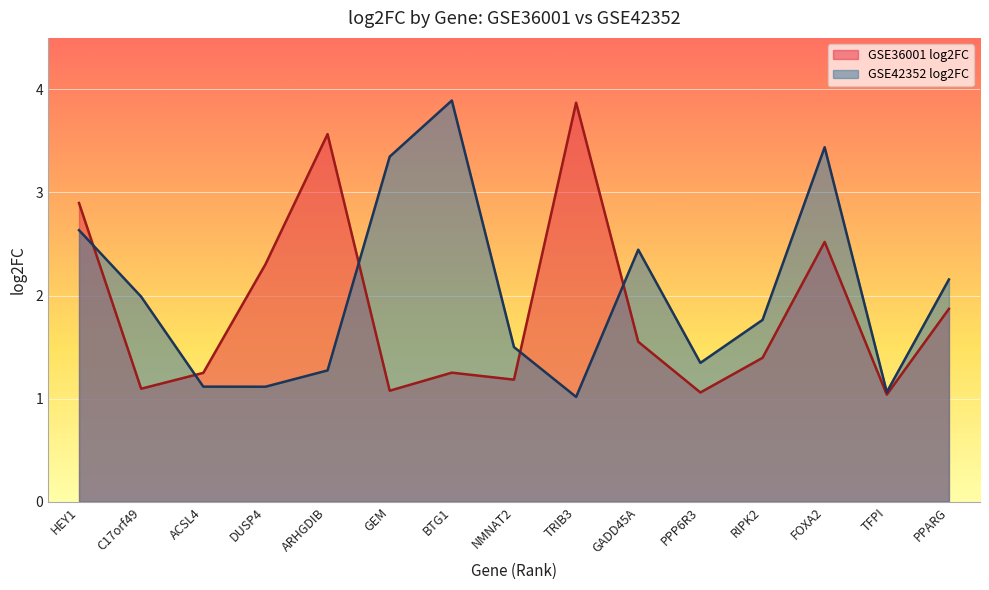

The value of GSE42352 log2FC at TFPI is 1.1. True or false?

True